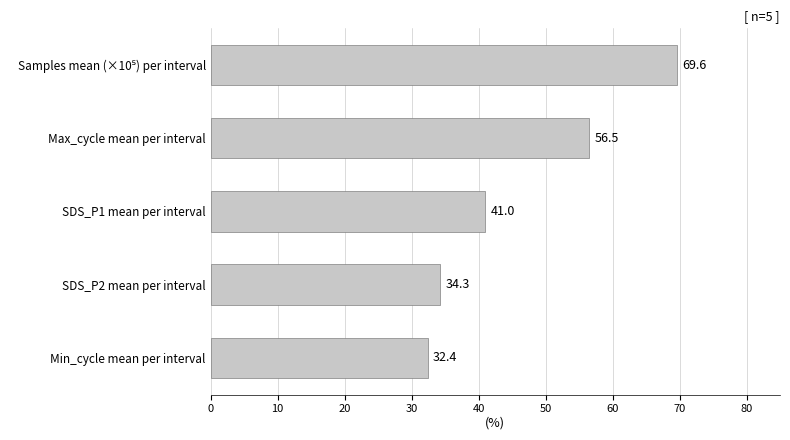

Is it true that the value at Min_cycle mean per interval is 52.8?

False